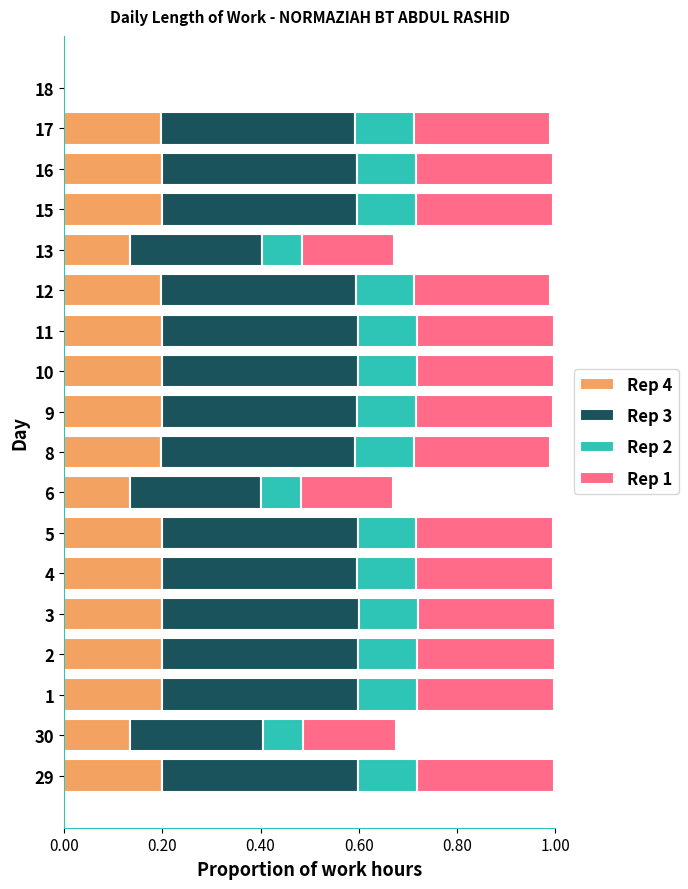

Is it true that Rep 4 equals 0.1 at 3?

False